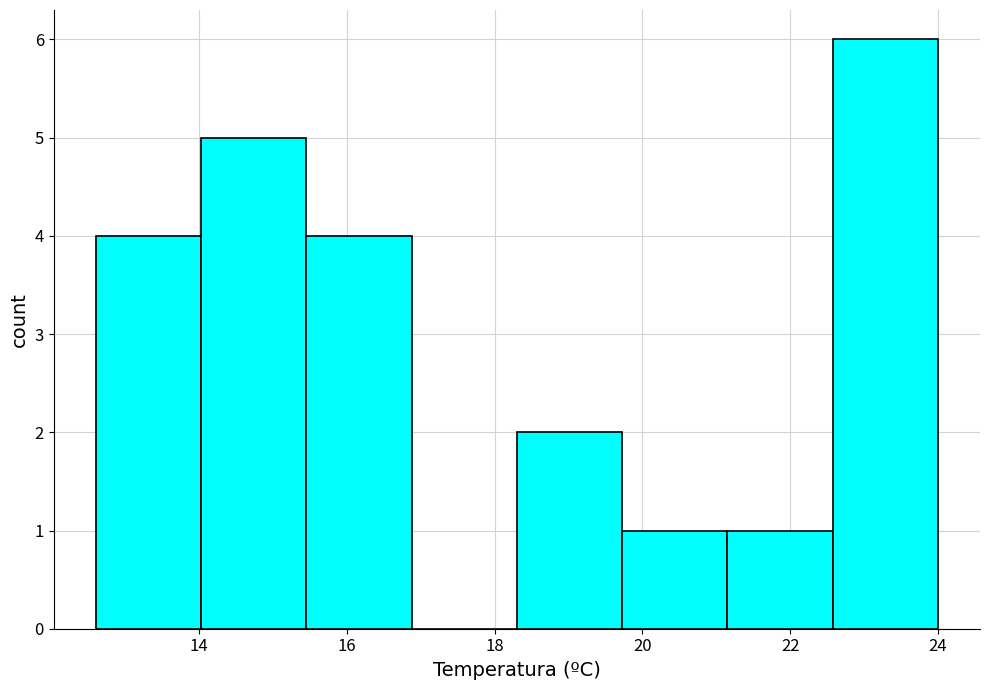

How tall is the bar that spans 19.8 to 21.2 on the x-axis? Neither the bar edges nor the heights are printed on the chart, so give them approximately, as read against the axes.

1